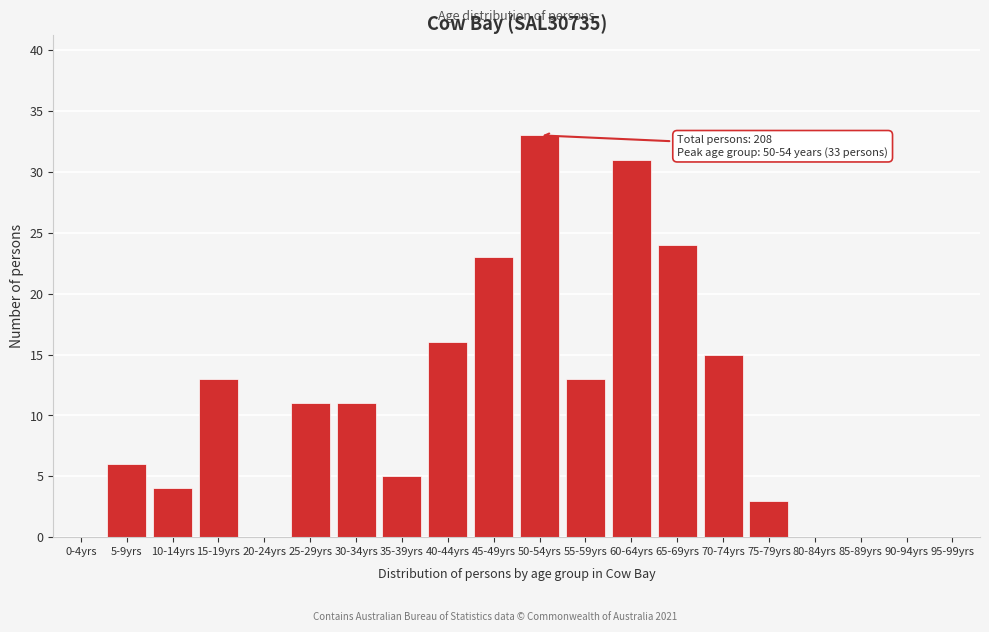

Reading left to right, list all the values displayed in this chart.

0-4yrs=0	5-9yrs=6	10-14yrs=4	15-19yrs=13	20-24yrs=0	25-29yrs=11	30-34yrs=11	35-39yrs=5	40-44yrs=16	45-49yrs=23	50-54yrs=33	55-59yrs=13	60-64yrs=31	65-69yrs=24	70-74yrs=15	75-79yrs=3	80-84yrs=0	85-89yrs=0	90-94yrs=0	95-99yrs=0